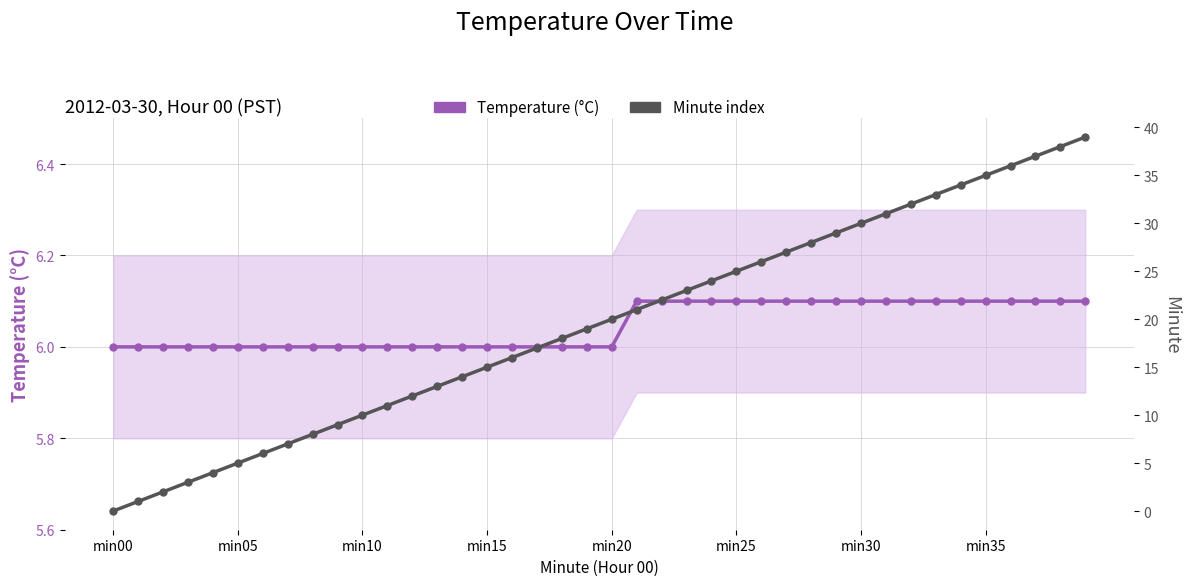

What is the difference between the Minute values at 29 and 30?

1.0